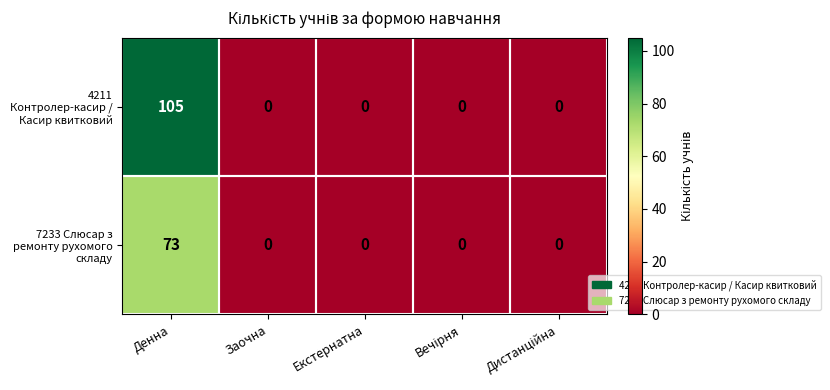

Is it true that 4211 Контролер-касир / Касир квитковий equals -58 at Заочна?

False